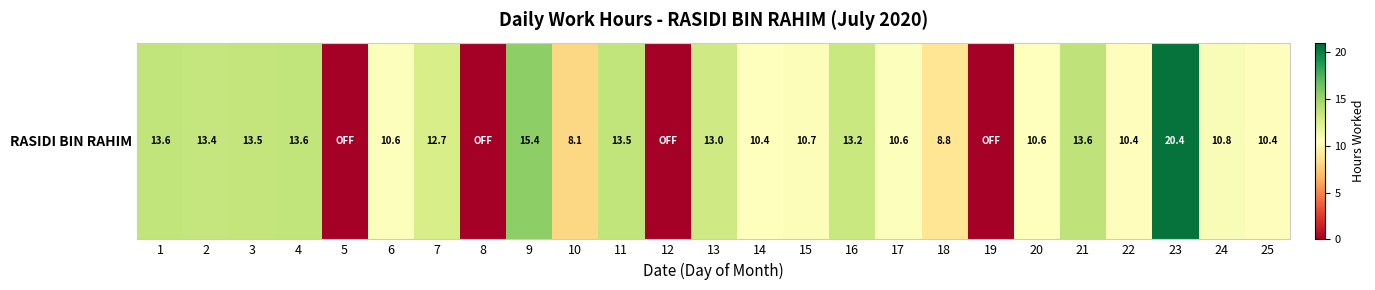

List the labels in order of value, largest first.

23, 9, 21, 4, 1, 11, 3, 2, 16, 13, 7, 24, 15, 17, 6, 20, 14, 25, 22, 18, 10, 5, 8, 12, 19